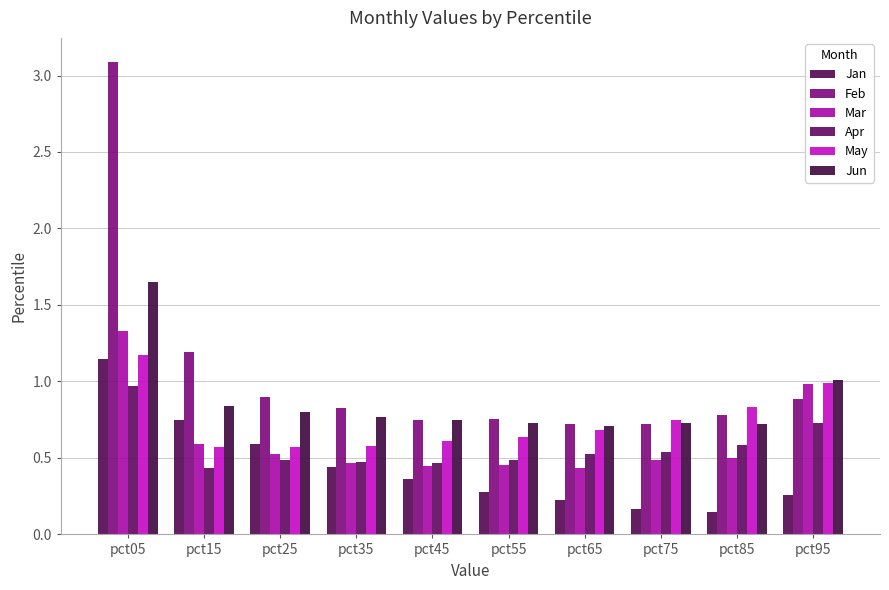

Which series changed the most between pct05 and pct35?

Feb